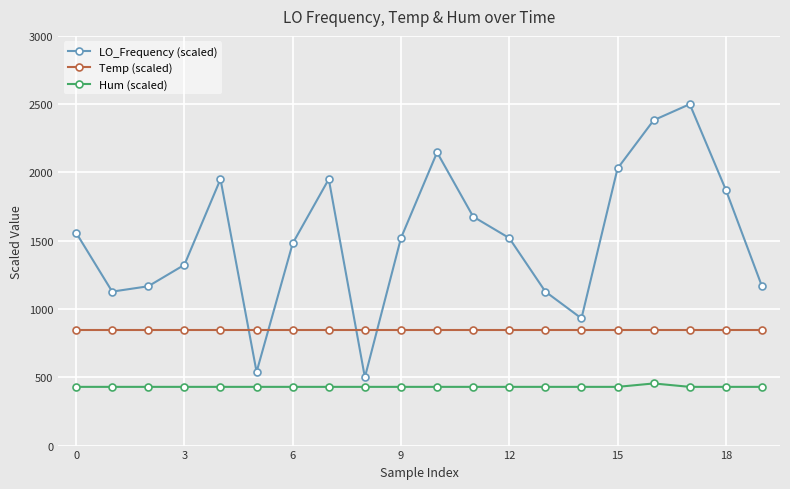

Which series has the widest spread of values?

LO_Frequency (scaled)